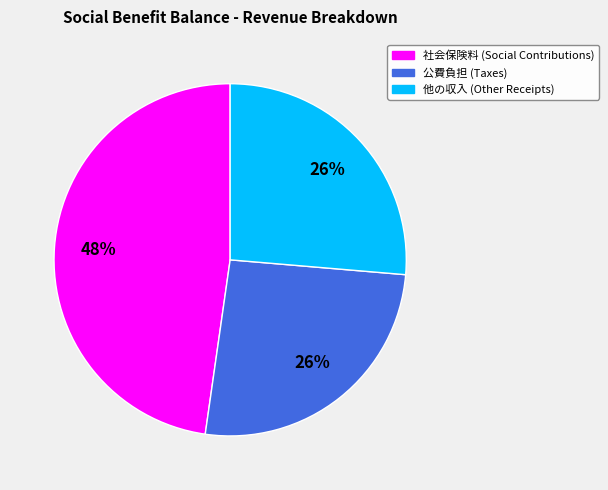

Approximately how many times larger is the value at 他の収入 compared to 公費負担?

1.0